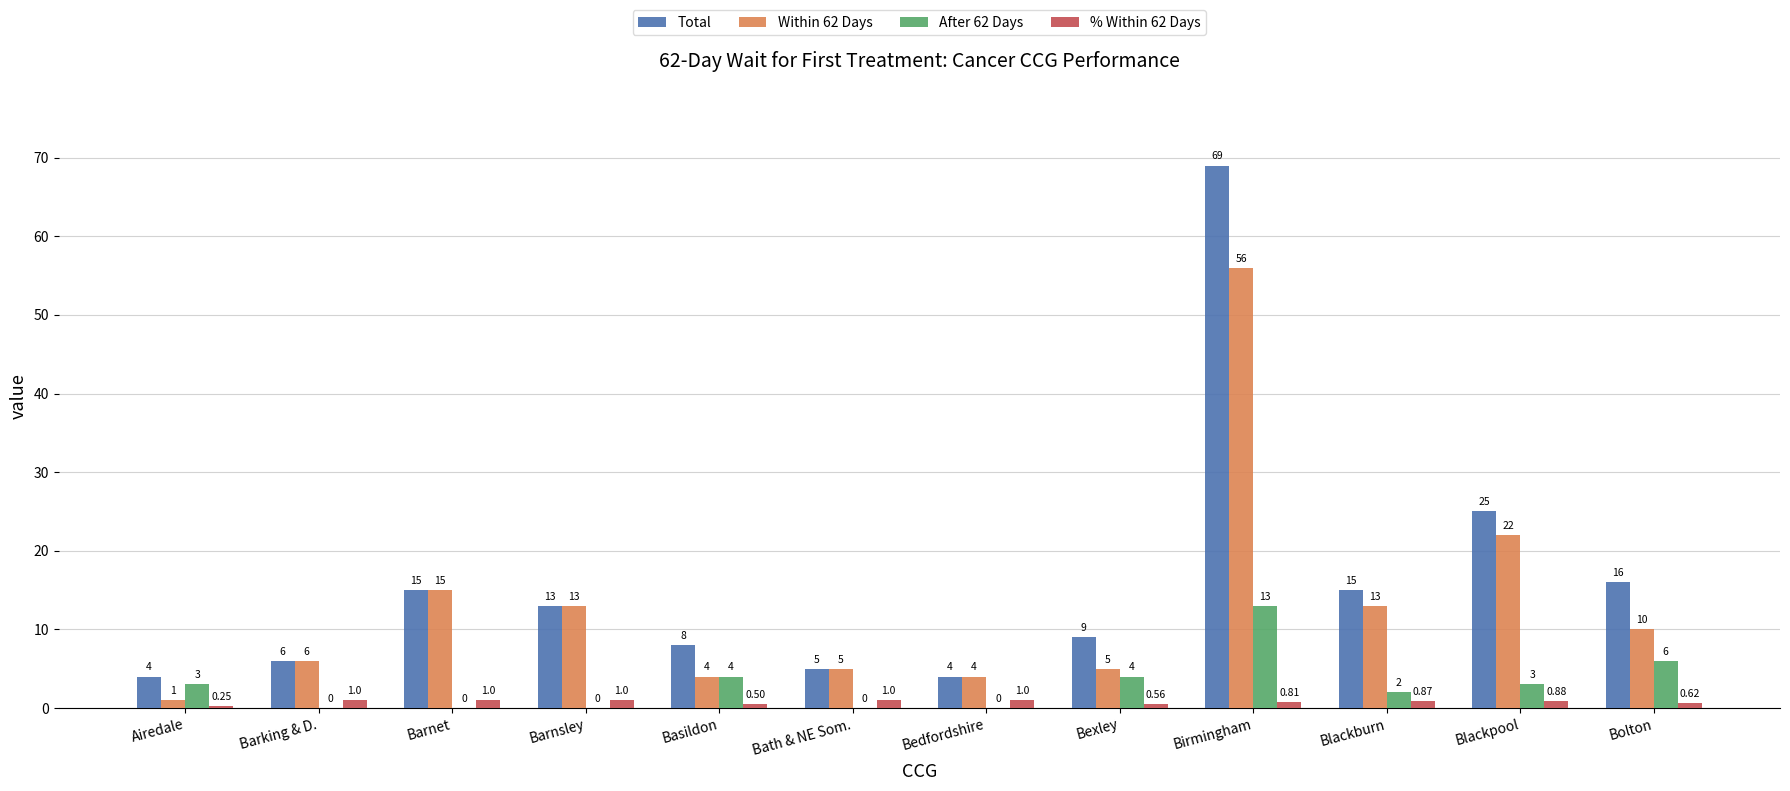

Are the bars horizontal?

No